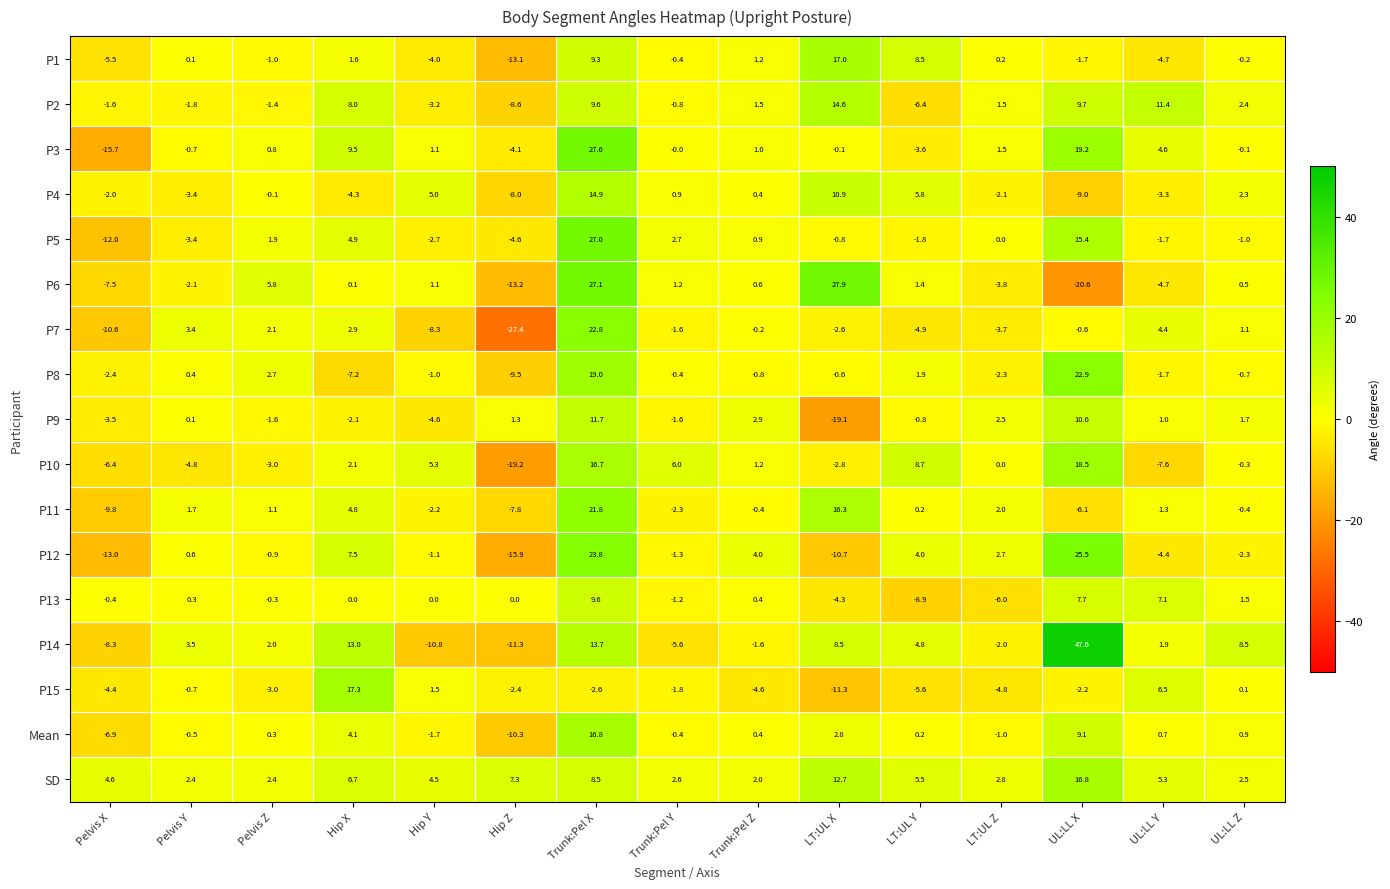

What is the total value across all series at LT:UL Y?

9.0